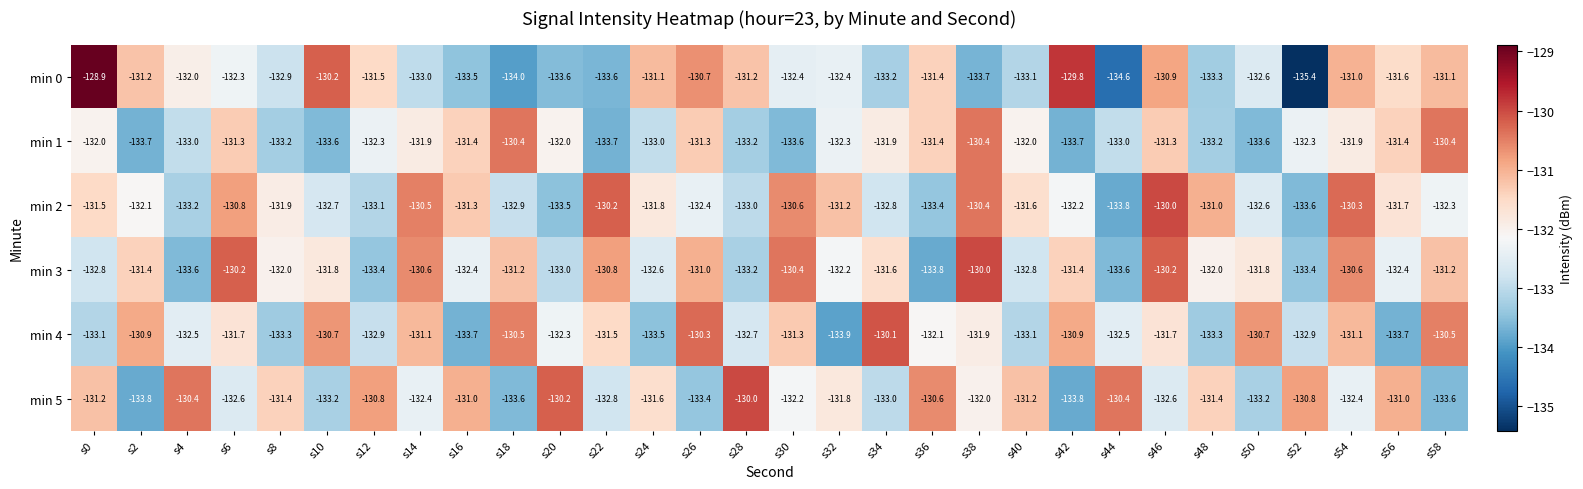

Which series has the widest spread of values?

min 0